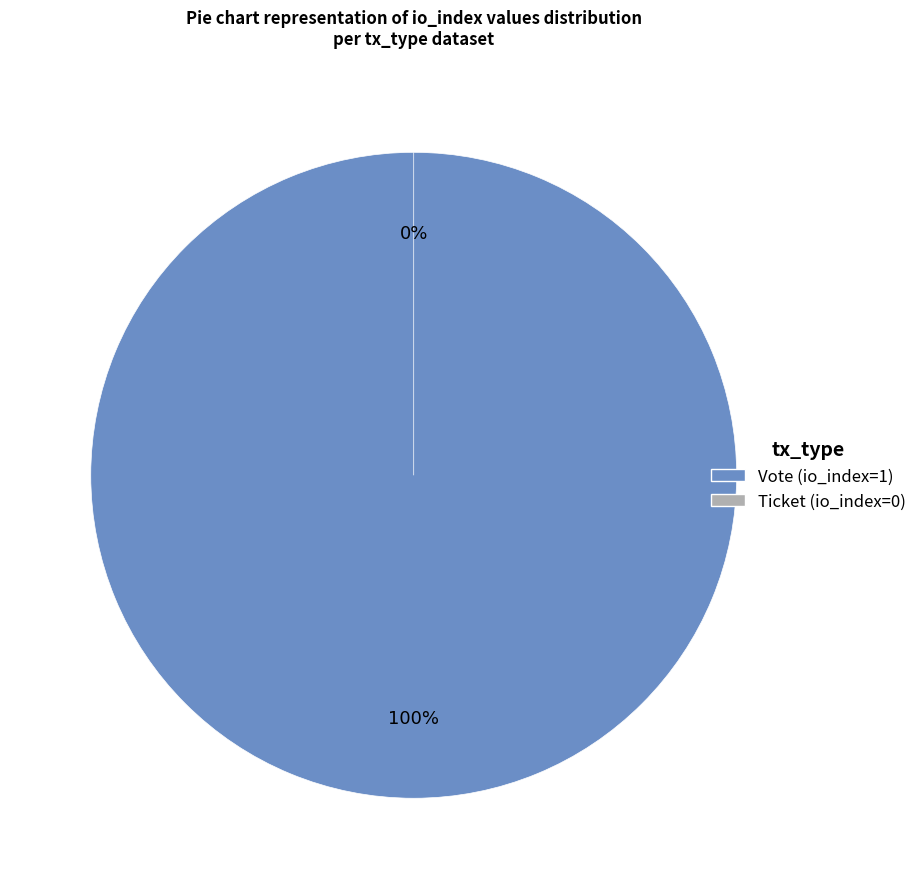

To the nearest percent, what is the average slice percentage?

50%